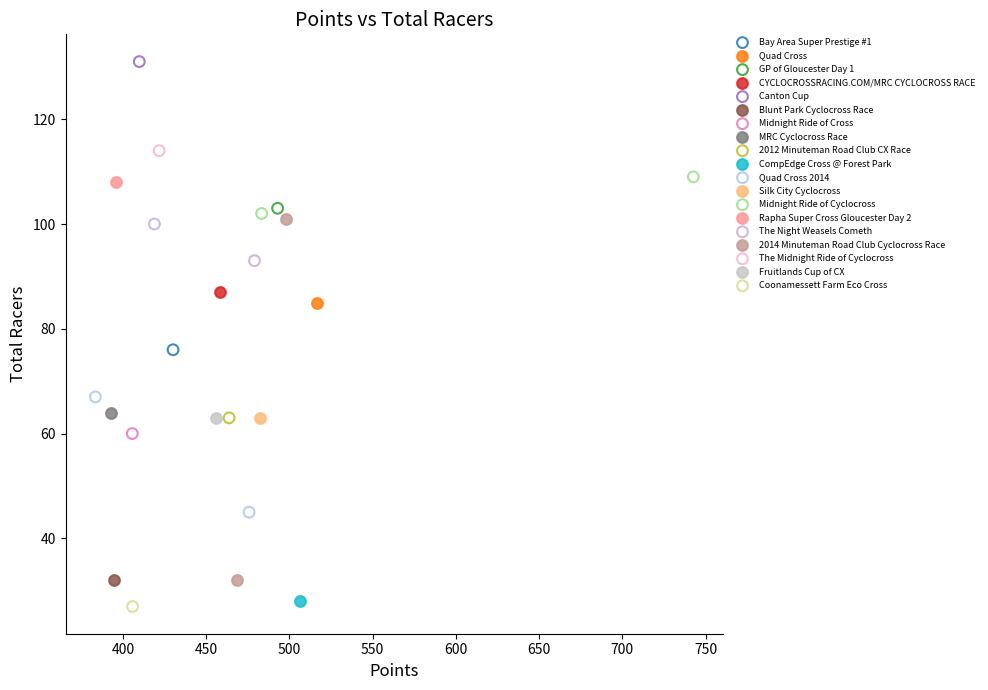

Which series reaches the minimum Y coordinate?

Coonamessett Farm Eco Cross